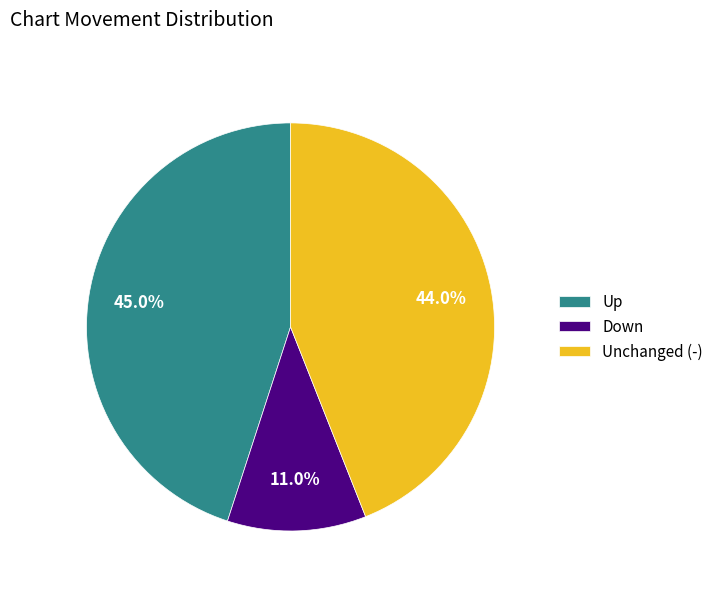

To the nearest percent, what is the difference between the largest and smallest slice percentages?

34%